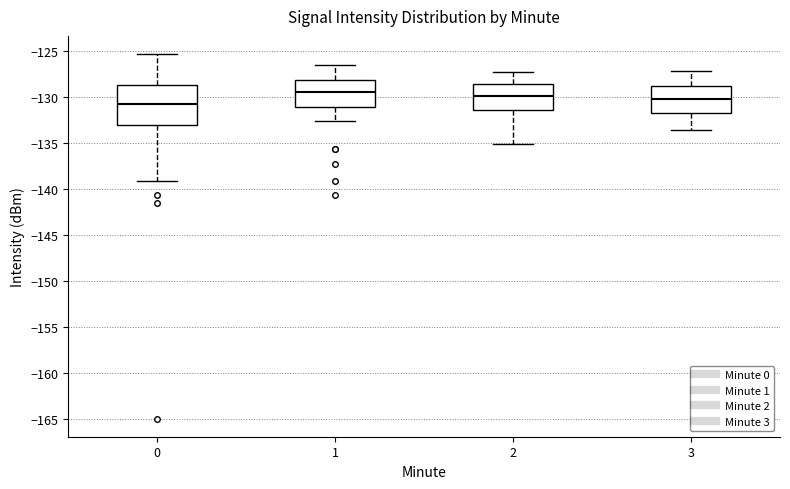

Where is the lower edge of the box at x = 2 on the y-axis? The values are not printed on the chart, so give them approximately, as read against the axis.

-131.5